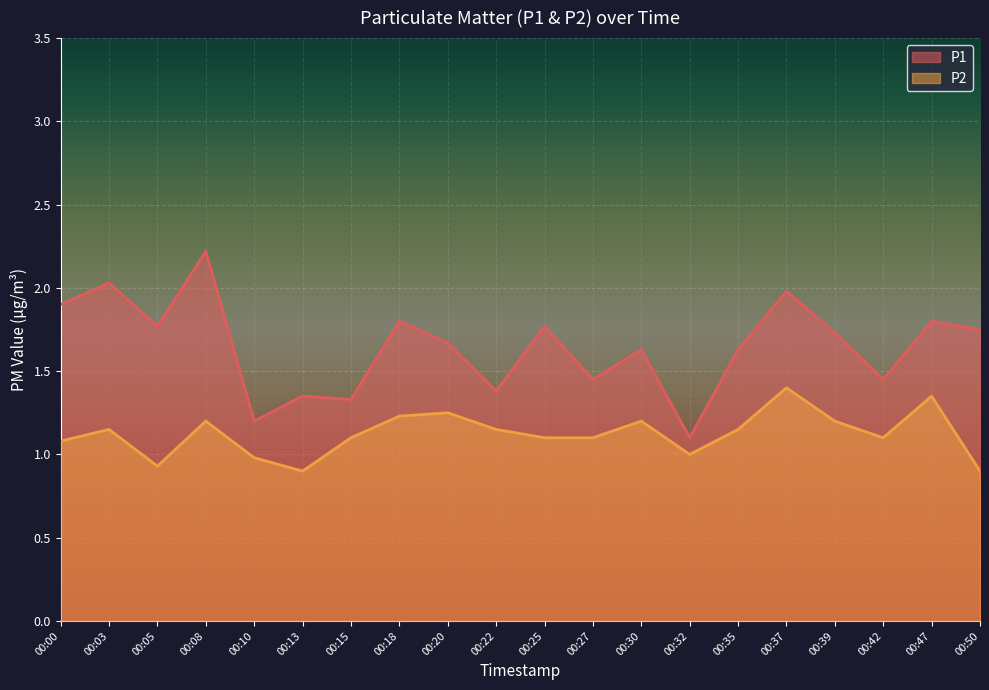

In P1, how many points are higher than both neighbors (excluding endpoints)?

8